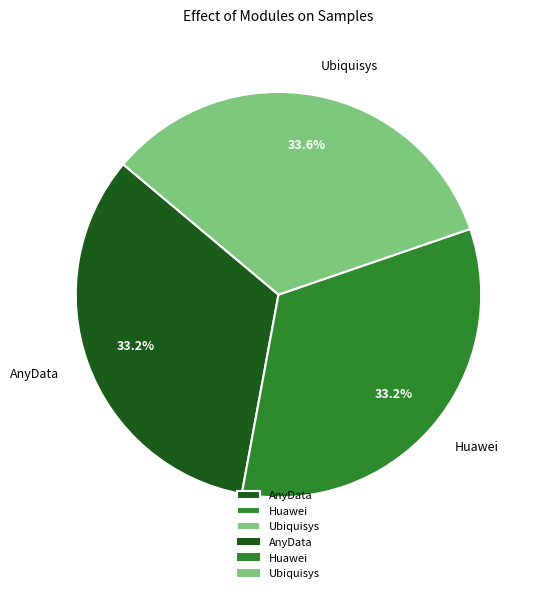

Is the sum of Huawei and AnyData greater than half?

Yes